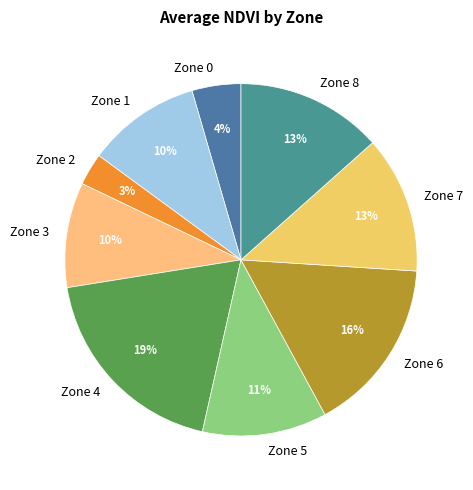

To the nearest percent, what is the combined percentage of Zone 8 and Zone 6?

29%